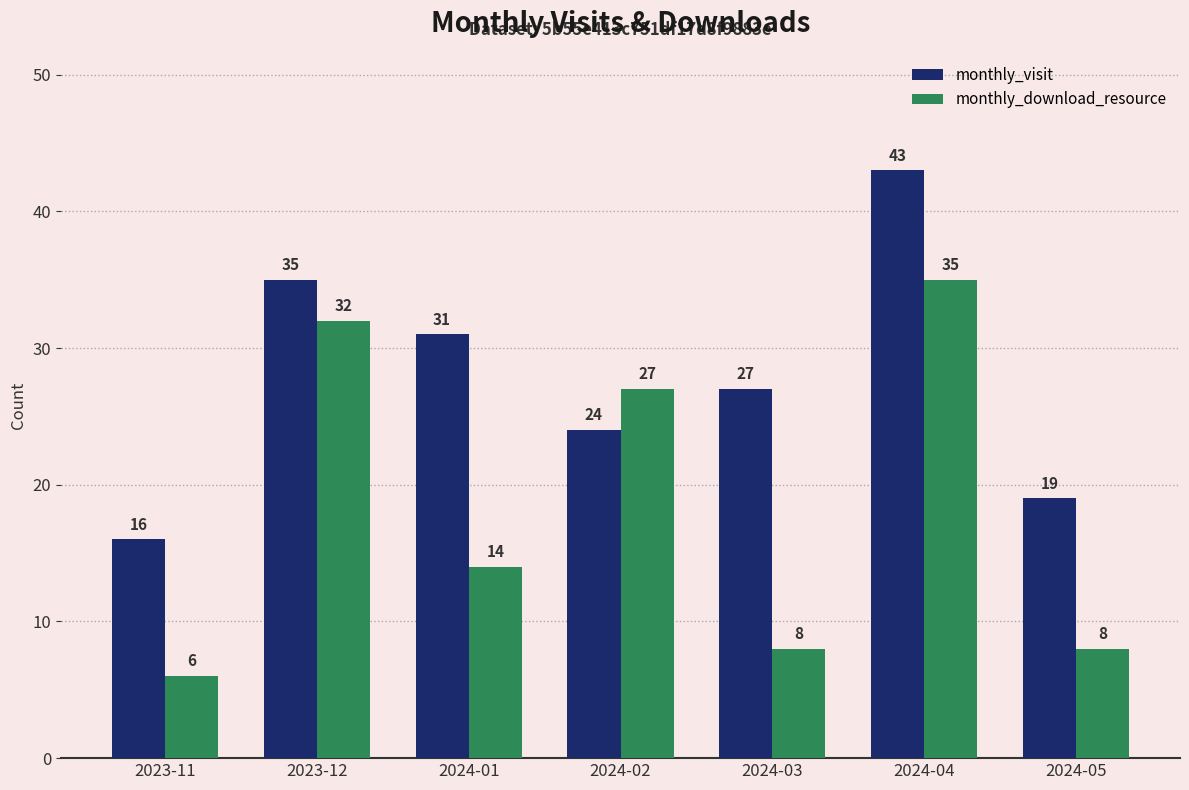

Read the monthly_visit value at 2024-02, to the nearest 10.

20